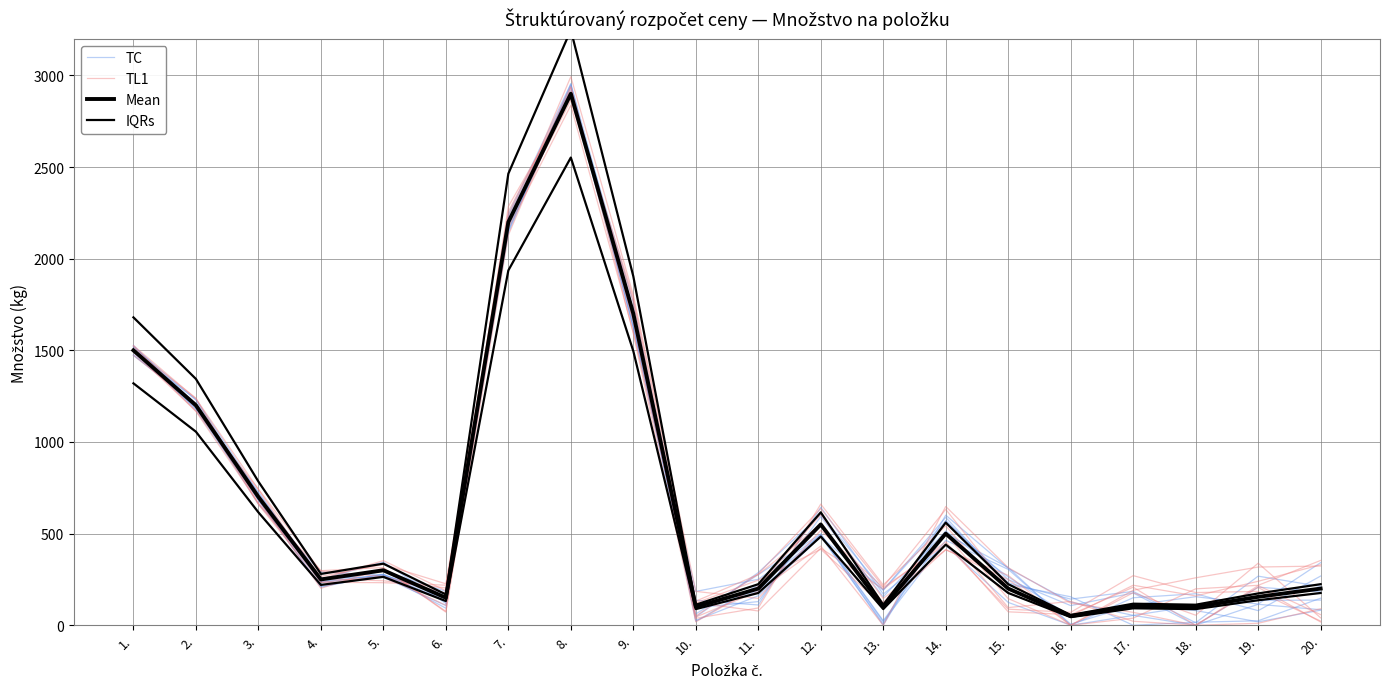

What is the label of the 14th point from the left?

14.